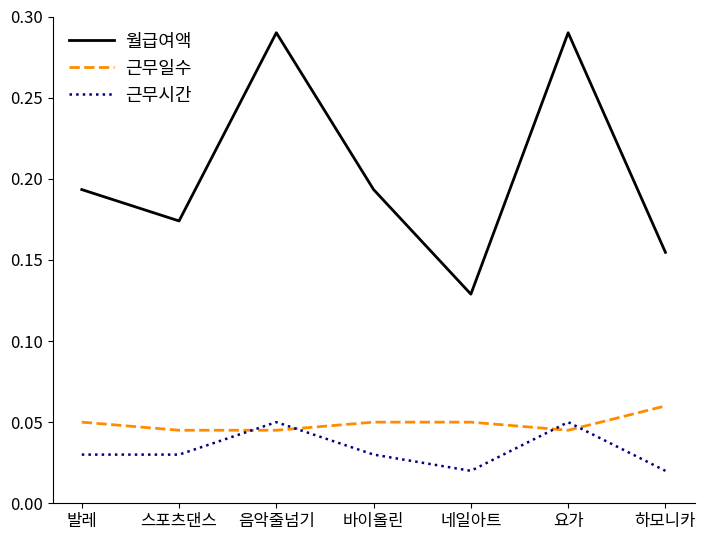

True or false: 근무시간 has more than 0 points higher than both neighbors.

True